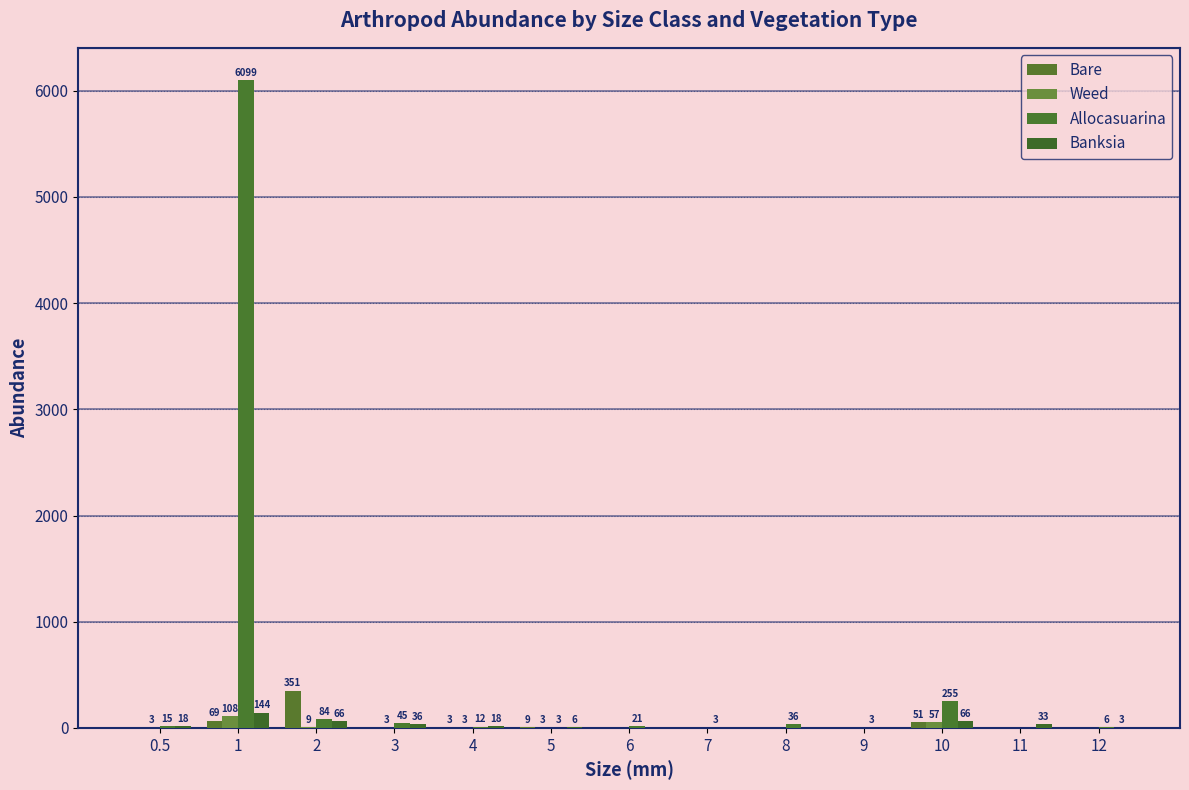

What is the average value of the Bare series?

37